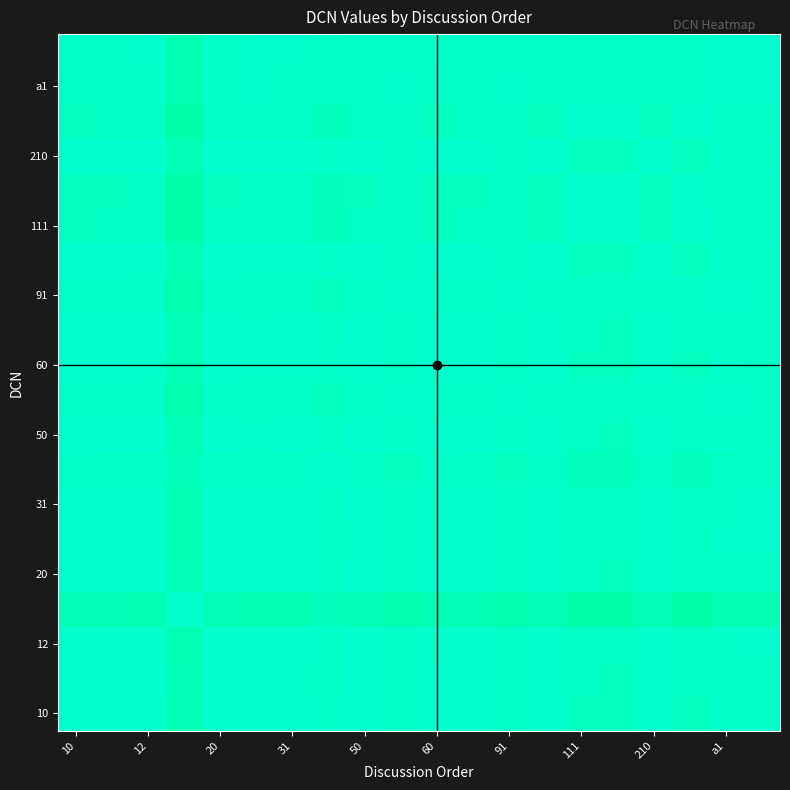

What is the maximum value shown in the chart?

1.0